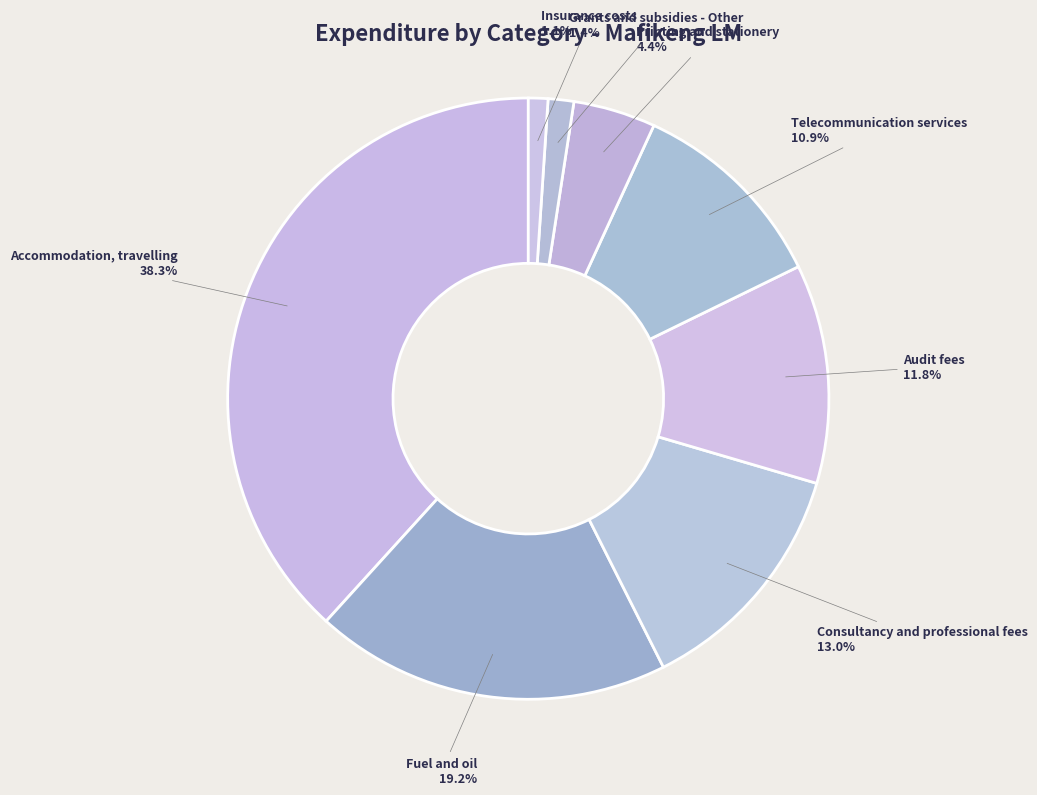

To the nearest percent, what portion does Accommodation, travelling represent?

38%